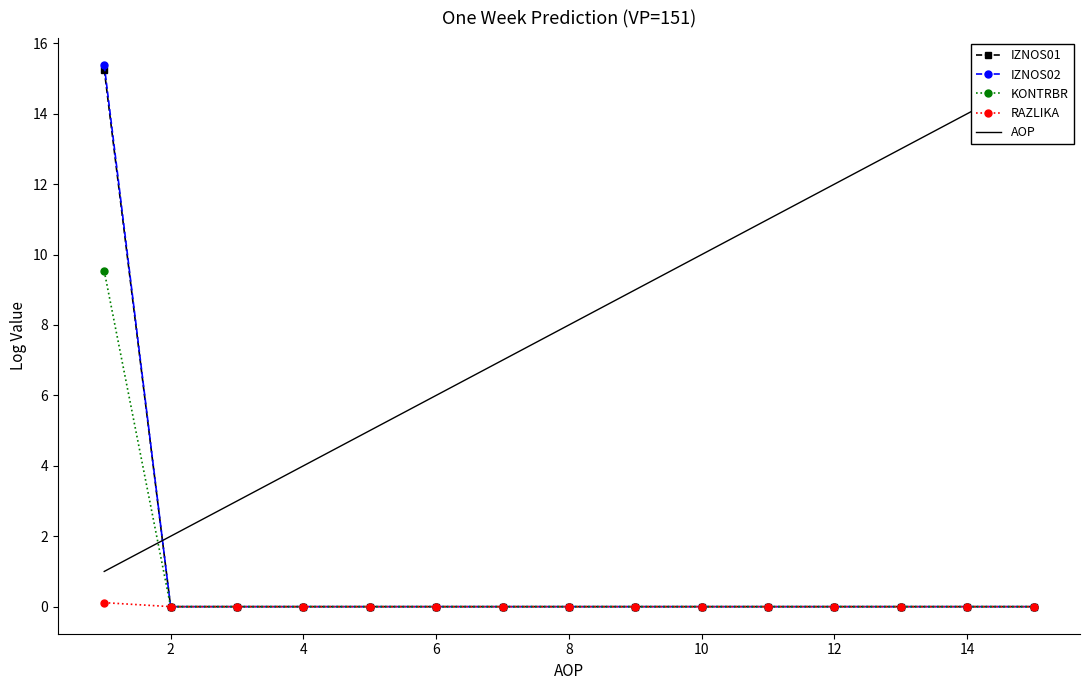

True or false: IZNOS02 has a value of 5.9 at 10.

False